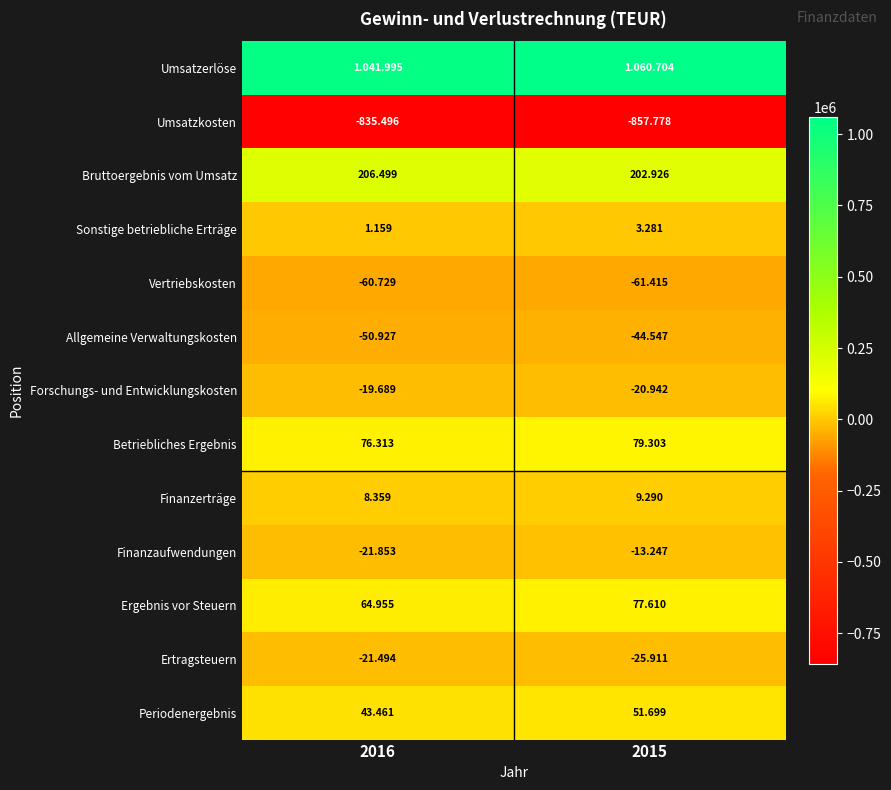

List the labels in order of Forschungs- und Entwicklungskosten value, smallest first.

2015, 2016